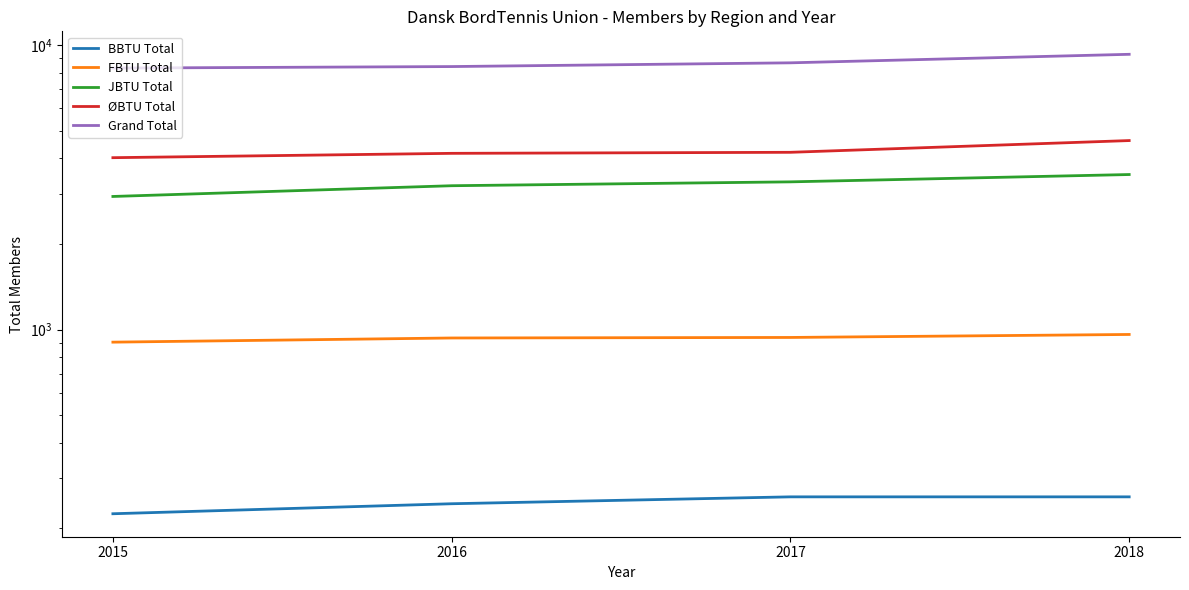

What is the average value of the JBTU Total series?

3240